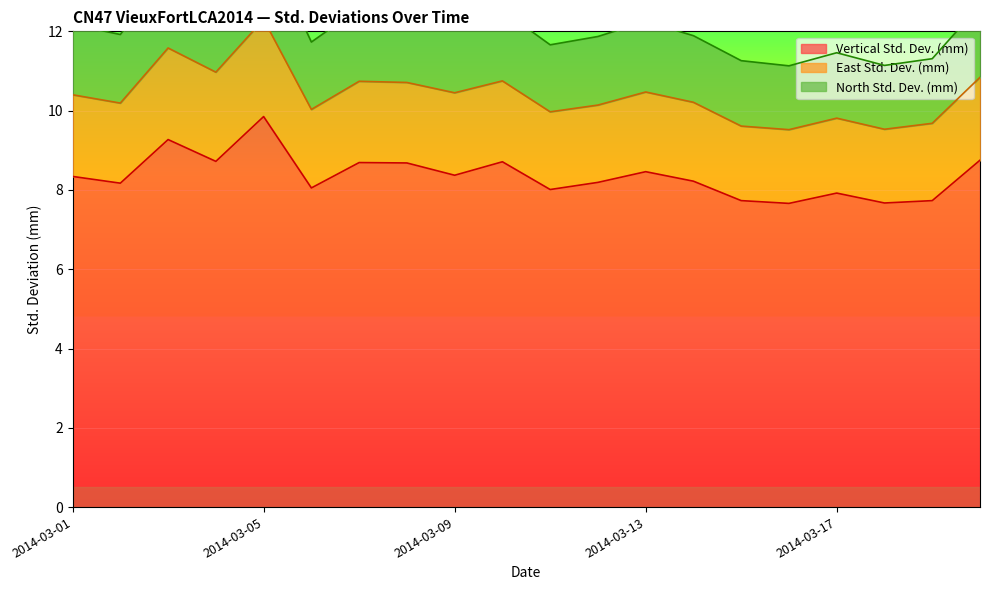

List the labels in order of Vertical Std. Dev. (mm) value, largest first.

2014-03-05, 2014-03-03, 2014-03-20, 2014-03-04, 2014-03-10, 2014-03-07, 2014-03-08, 2014-03-13, 2014-03-09, 2014-03-01, 2014-03-14, 2014-03-12, 2014-03-02, 2014-03-06, 2014-03-11, 2014-03-17, 2014-03-15, 2014-03-19, 2014-03-18, 2014-03-16